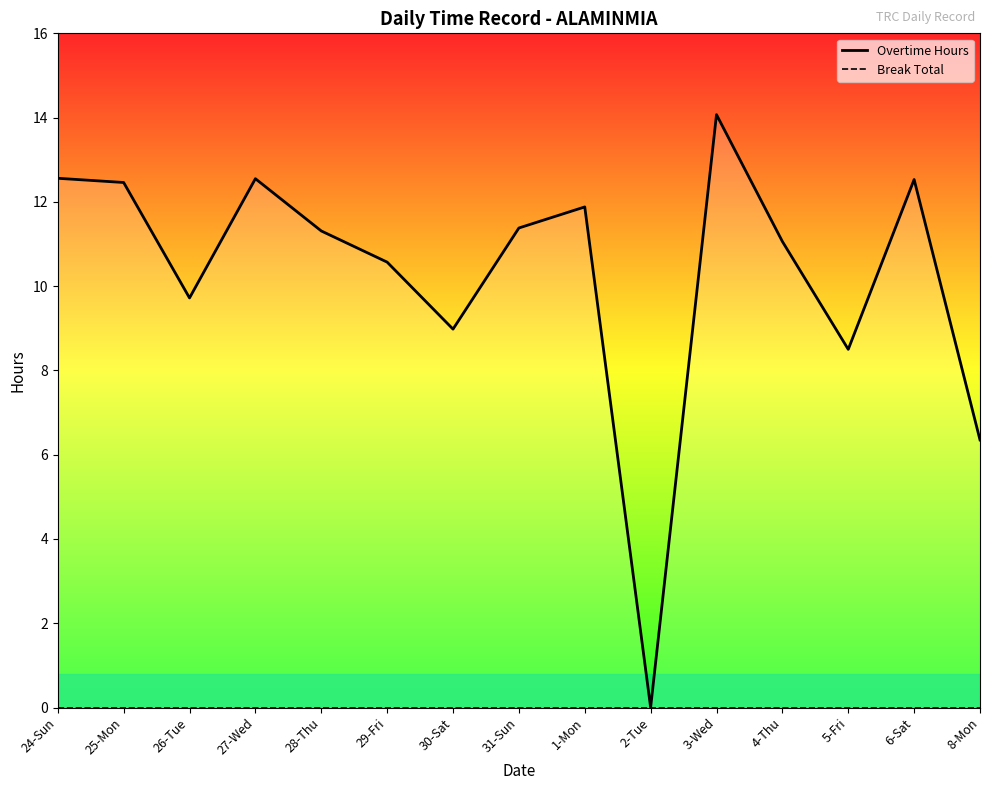

What is the total value across all series at 24-Sun?

12.6